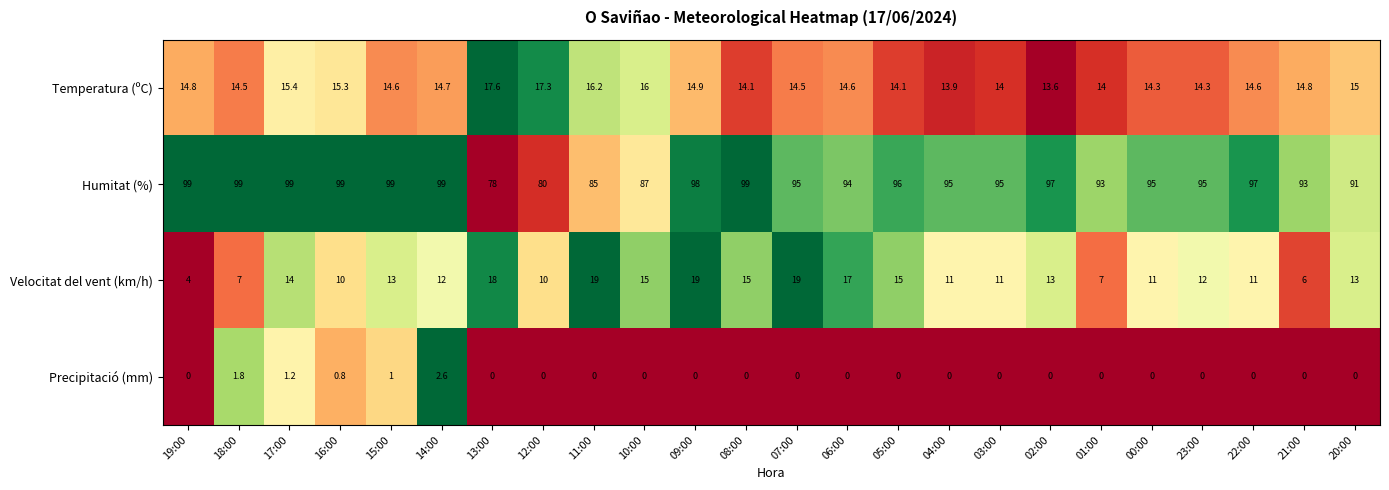

At which label does Humitat (%) reach its minimum?

13:00